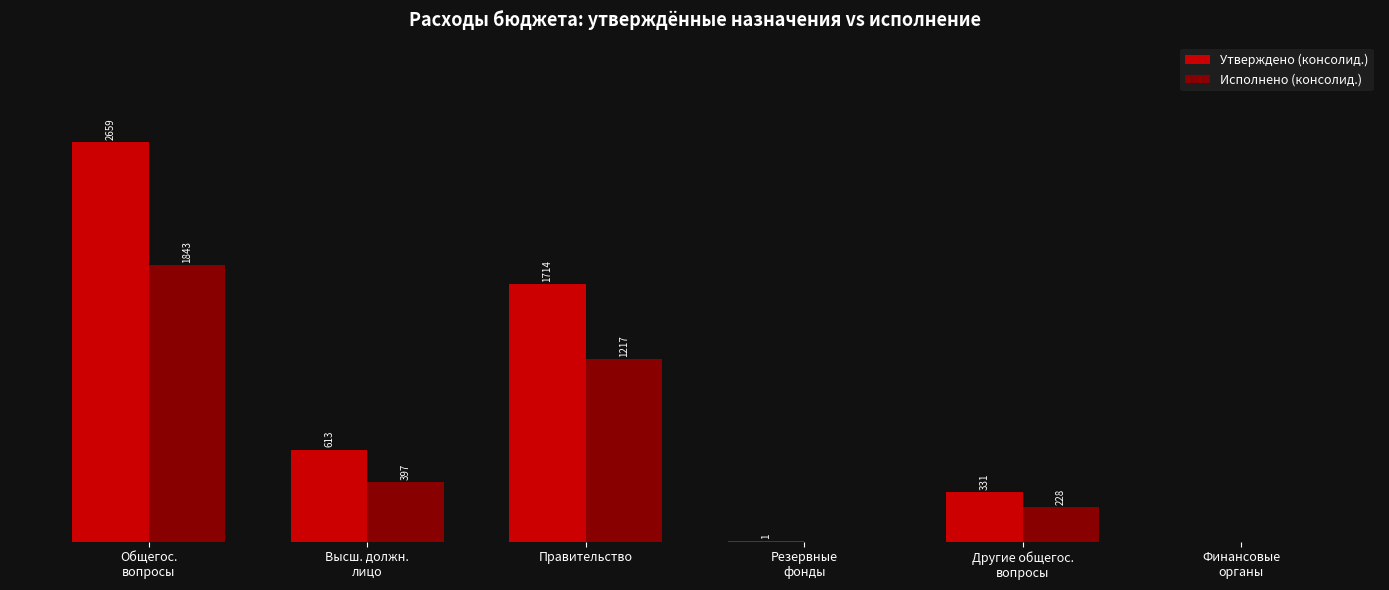

Reading left to right, list all the values displayed in this chart.

Утверждено (консолид.): Общегос.
вопросы=2659736.2	Высш. должн.
лицо=613280.0	Правительство=1714231.2	Резервные
фонды=1000.0	Другие общегос.
вопросы=331225.0	Финансовые
органы=0.0
Исполнено (консолид.): Общегос.
вопросы=1843616.6	Высш. должн.
лицо=397533.2	Правительство=1217893.4	Резервные
фонды=0.0	Другие общегос.
вопросы=228190.0	Финансовые
органы=0.0